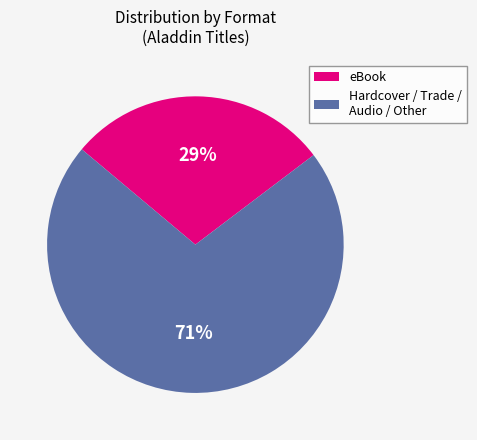

The eBook slice represents 29% of the pie. True or false?

True